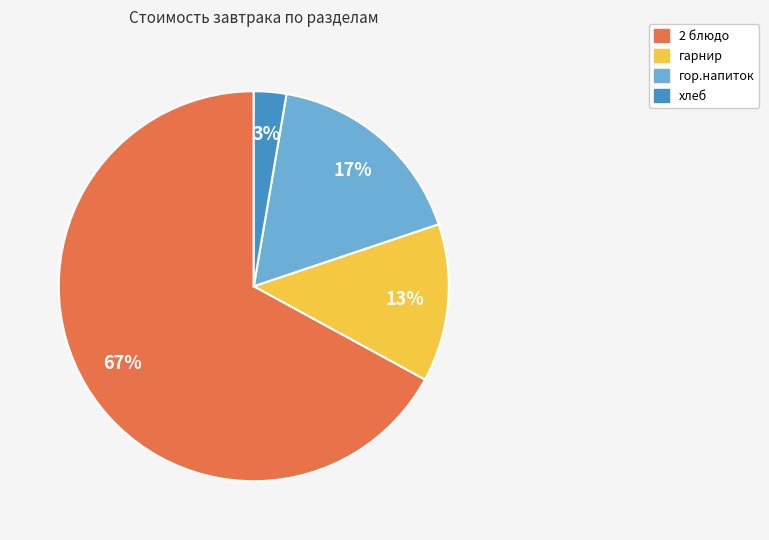

Does any single category account for the majority?

Yes